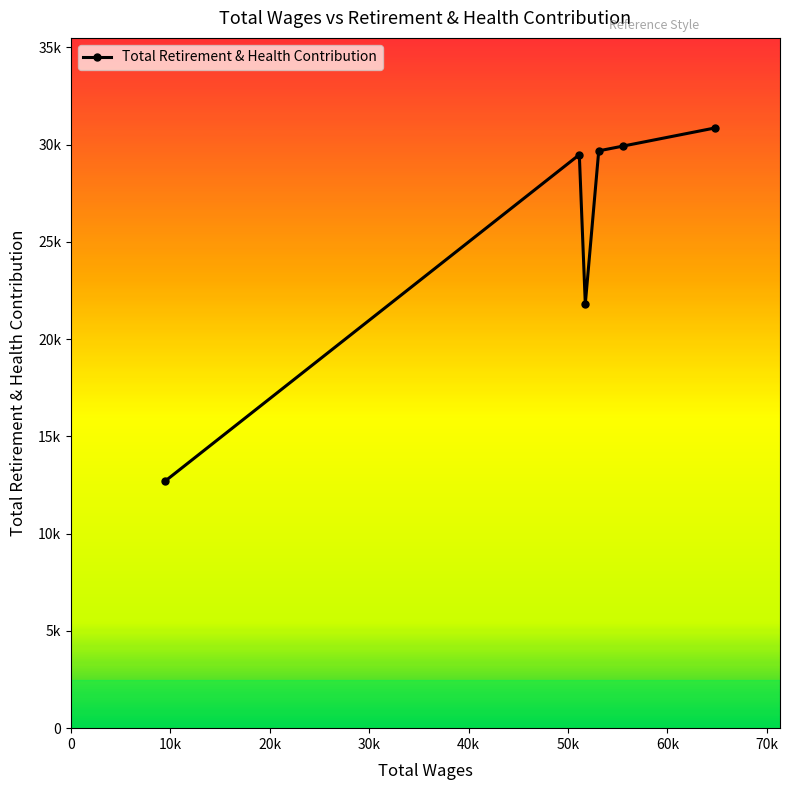

Reading left to right, list all the values displayed in this chart.

12702	29484	21812	29681	29928	30860